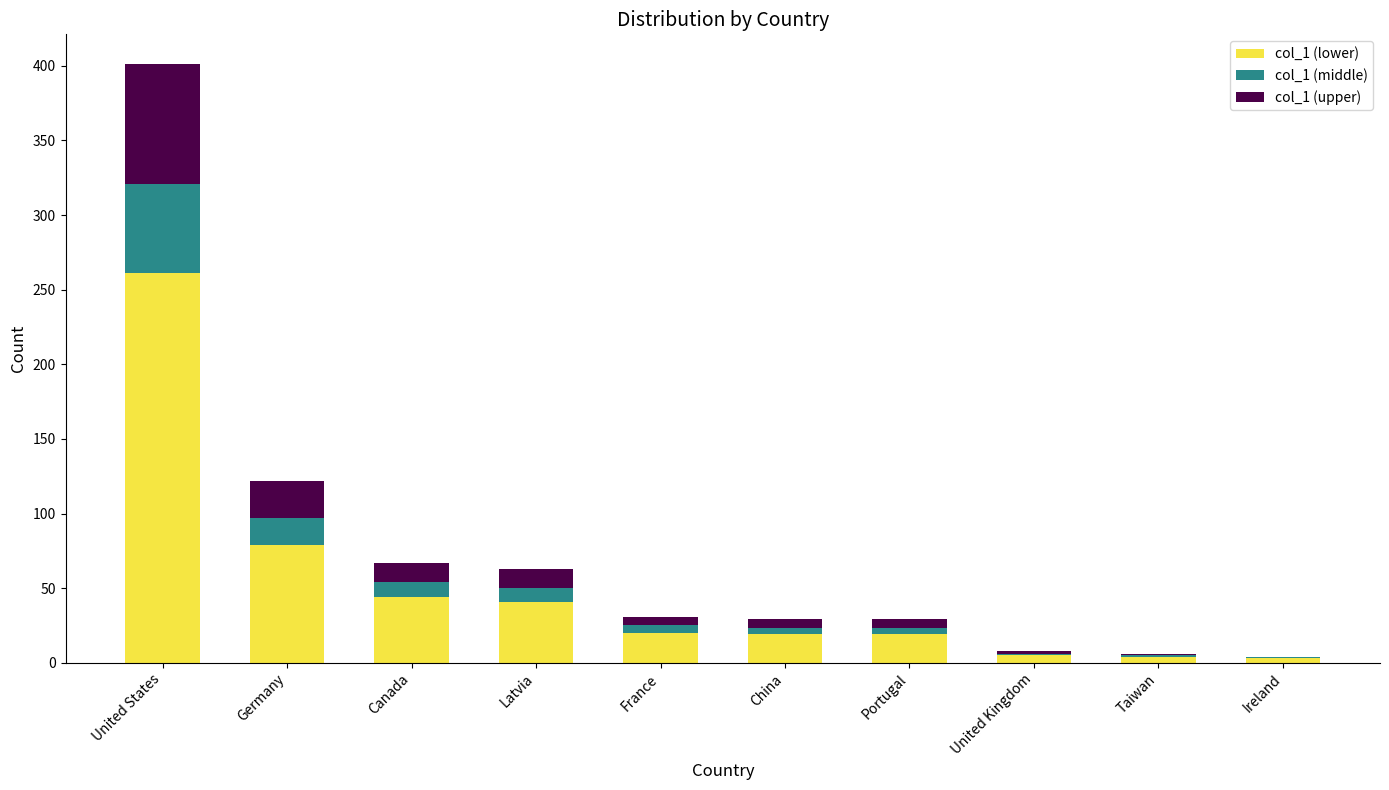

What is the total value across all series at Germany?

122